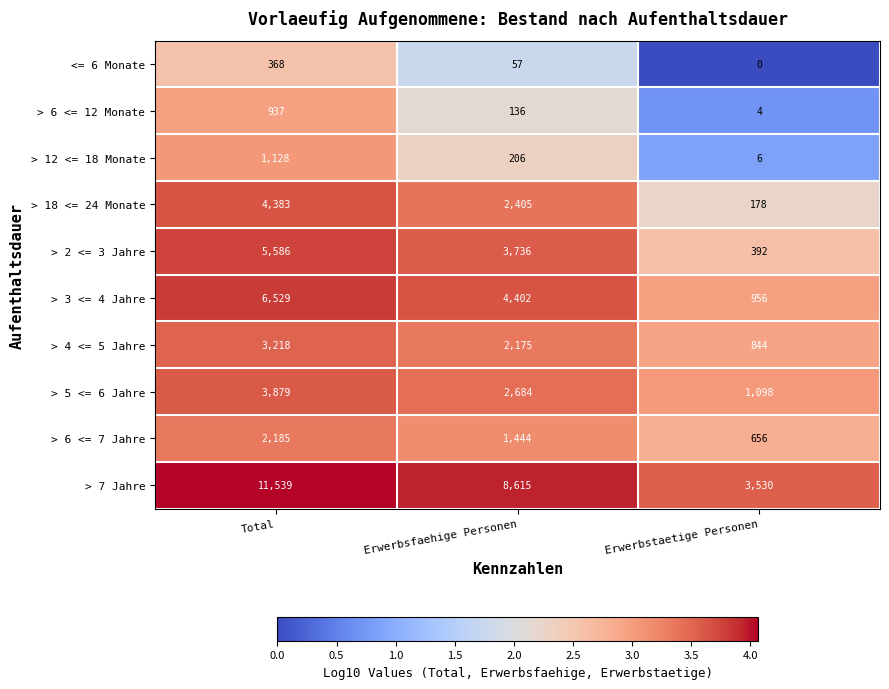

Reading left to right, what are all the values shown in this chart?

<= 6 Monate: Total=368	Erwerbsfaehige Personen=57	Erwerbstaetige Personen=0
> 6 <= 12 Monate: Total=937	Erwerbsfaehige Personen=136	Erwerbstaetige Personen=4
> 12 <= 18 Monate: Total=1128	Erwerbsfaehige Personen=206	Erwerbstaetige Personen=6
> 18 <= 24 Monate: Total=4383	Erwerbsfaehige Personen=2405	Erwerbstaetige Personen=178
> 2 <= 3 Jahre: Total=5586	Erwerbsfaehige Personen=3736	Erwerbstaetige Personen=392
> 3 <= 4 Jahre: Total=6529	Erwerbsfaehige Personen=4402	Erwerbstaetige Personen=956
> 4 <= 5 Jahre: Total=3218	Erwerbsfaehige Personen=2175	Erwerbstaetige Personen=844
> 5 <= 6 Jahre: Total=3879	Erwerbsfaehige Personen=2684	Erwerbstaetige Personen=1098
> 6 <= 7 Jahre: Total=2185	Erwerbsfaehige Personen=1444	Erwerbstaetige Personen=656
> 7 Jahre: Total=11539	Erwerbsfaehige Personen=8615	Erwerbstaetige Personen=3530